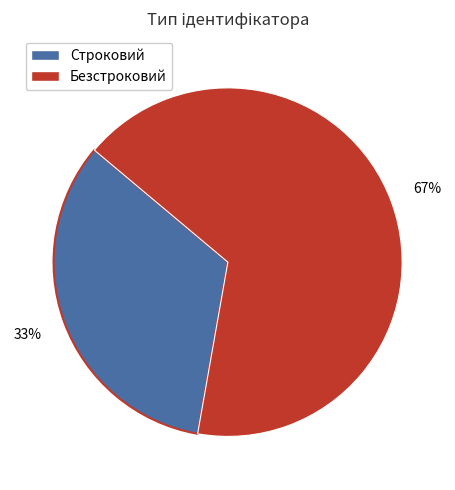

Is there a majority slice in this chart?

Yes